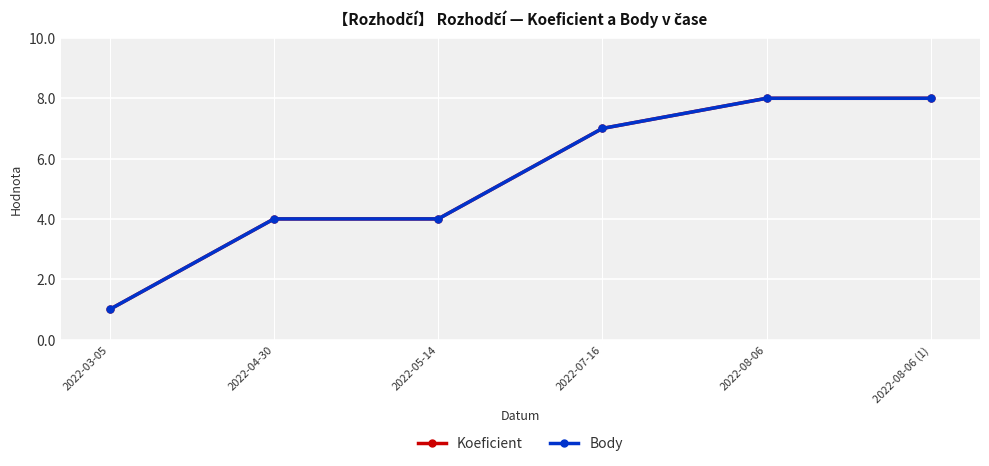

What is the sum of all Body values?

32